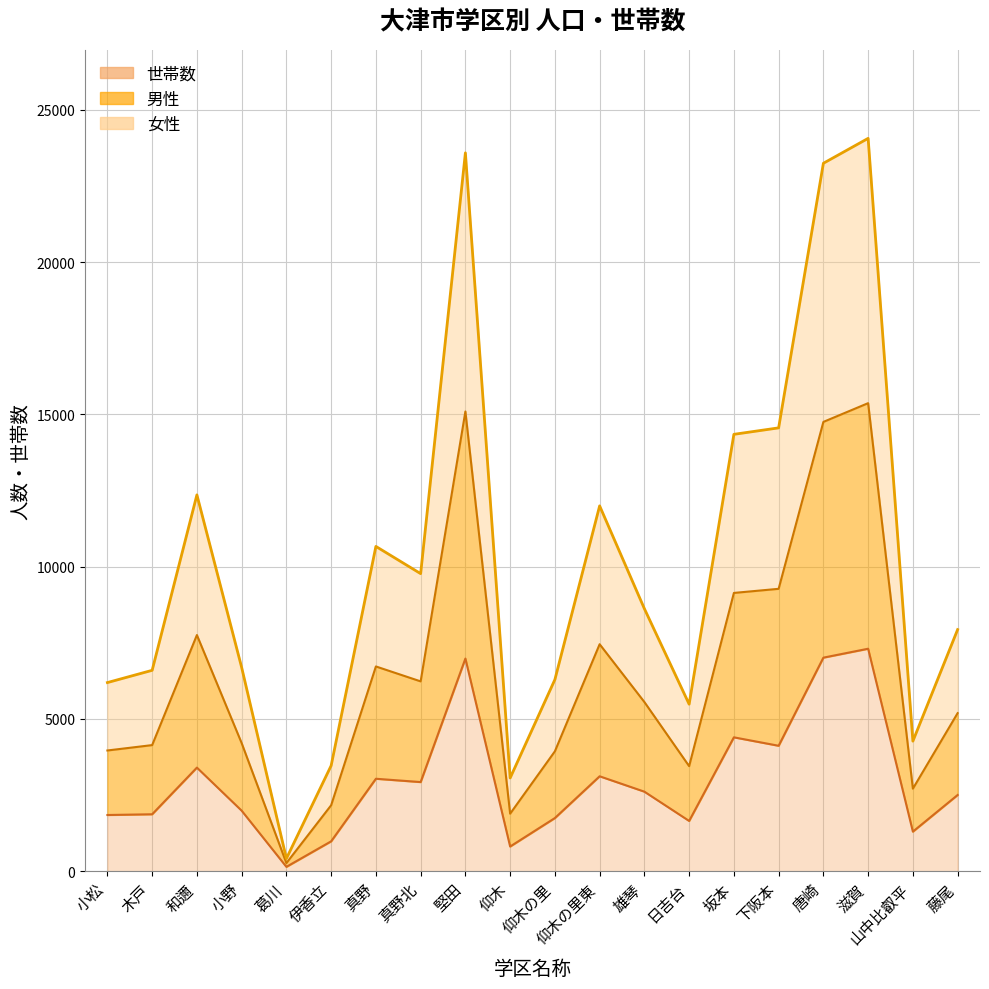

True or false: 世帯数 and 男性 intersect in this chart.

False